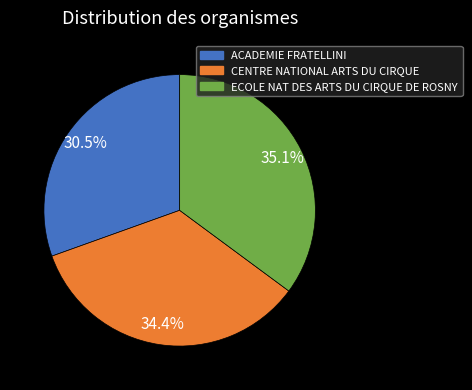

To the nearest percent, what portion does CENTRE NATIONAL ARTS DU CIRQUE represent?

34%